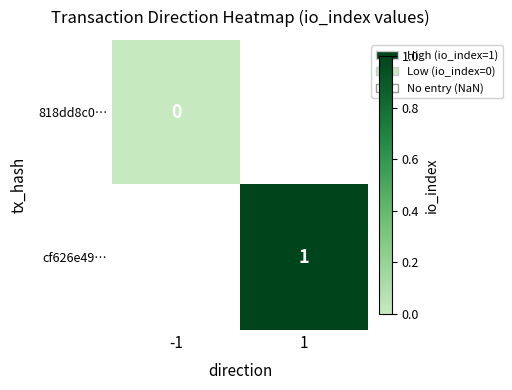

At -1, list the series in order from smallest to largest.

818dd8c0…, cf626e49…